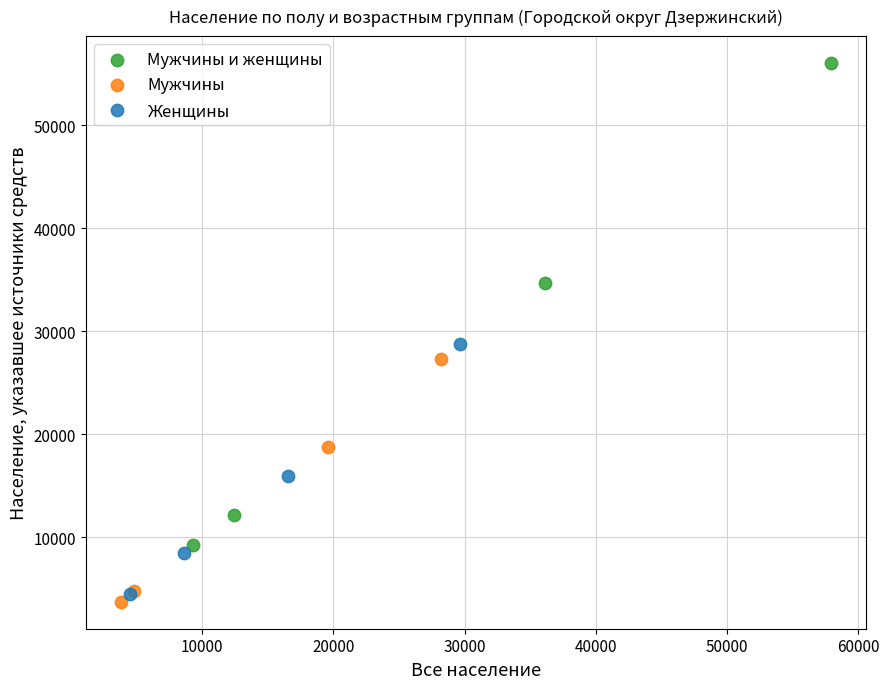

Which series has the widest spread of Y values?

Мужчины и женщины